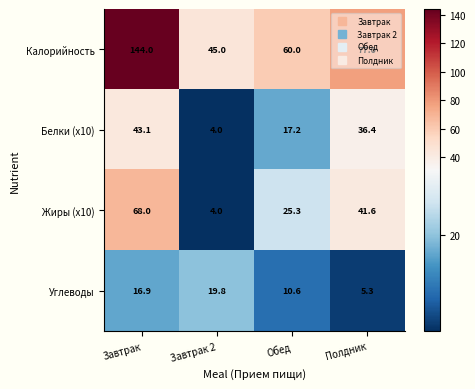

What is the sum of the Углеводы values at Обед and Полдник?

15.9